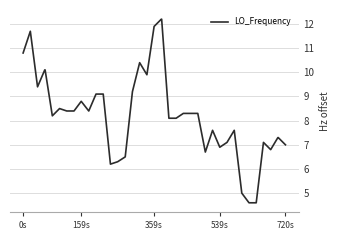

What is the minimum value shown in the chart?

4.6